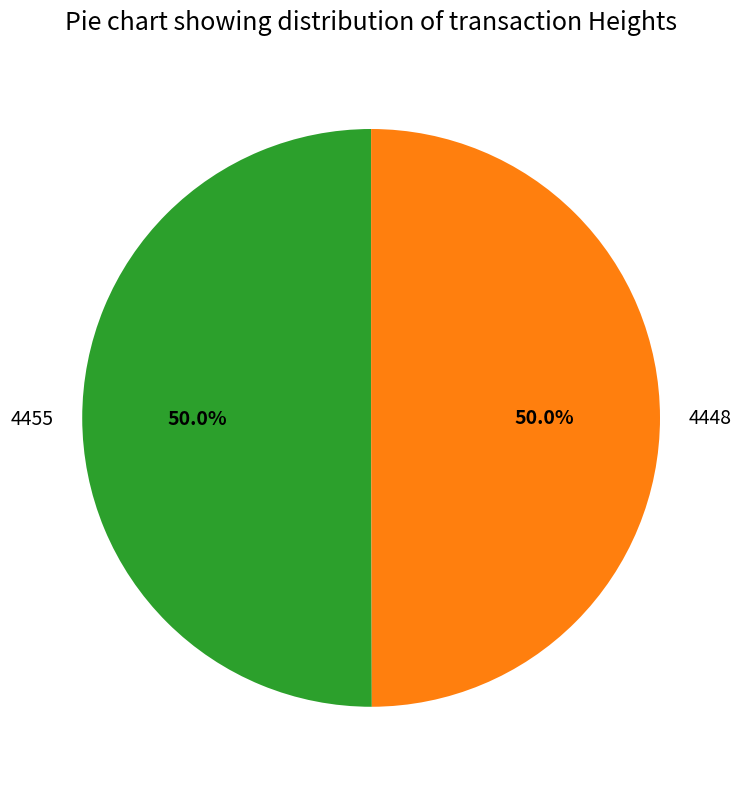

Approximately how many times larger is the value at 4455 compared to 4448?

1.0